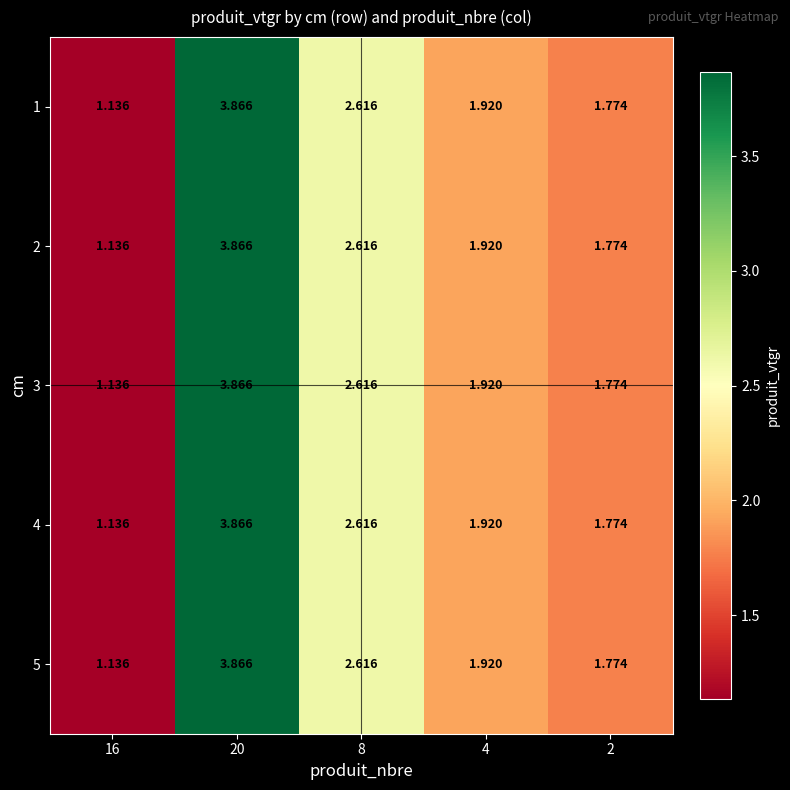

How many data points does each series have?

5